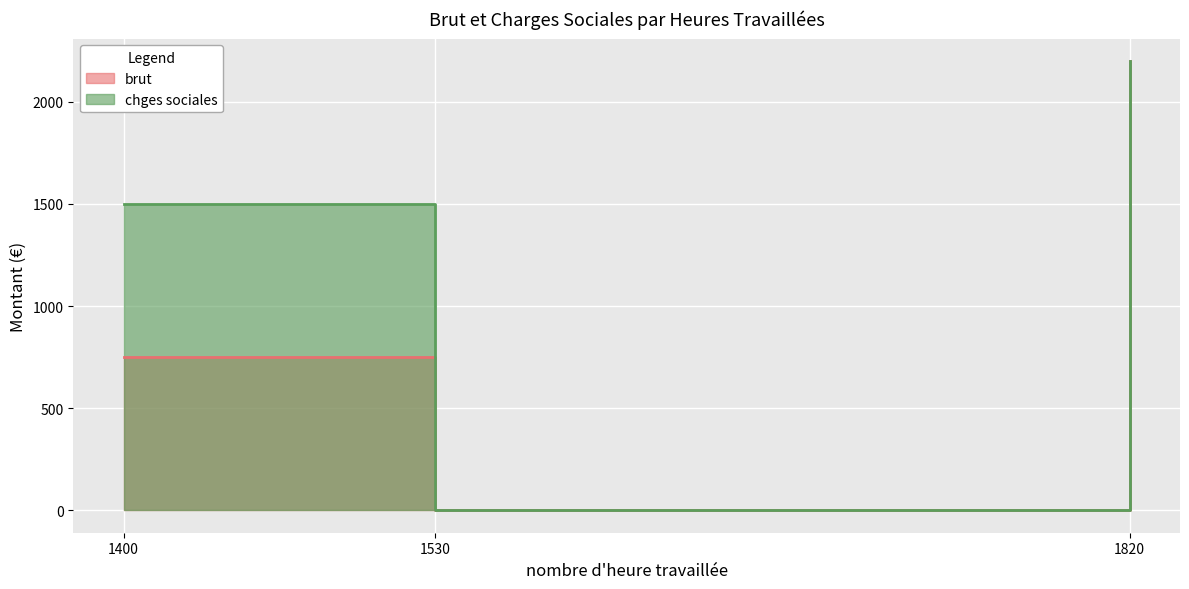

How many data points in brut are above 1500?

1